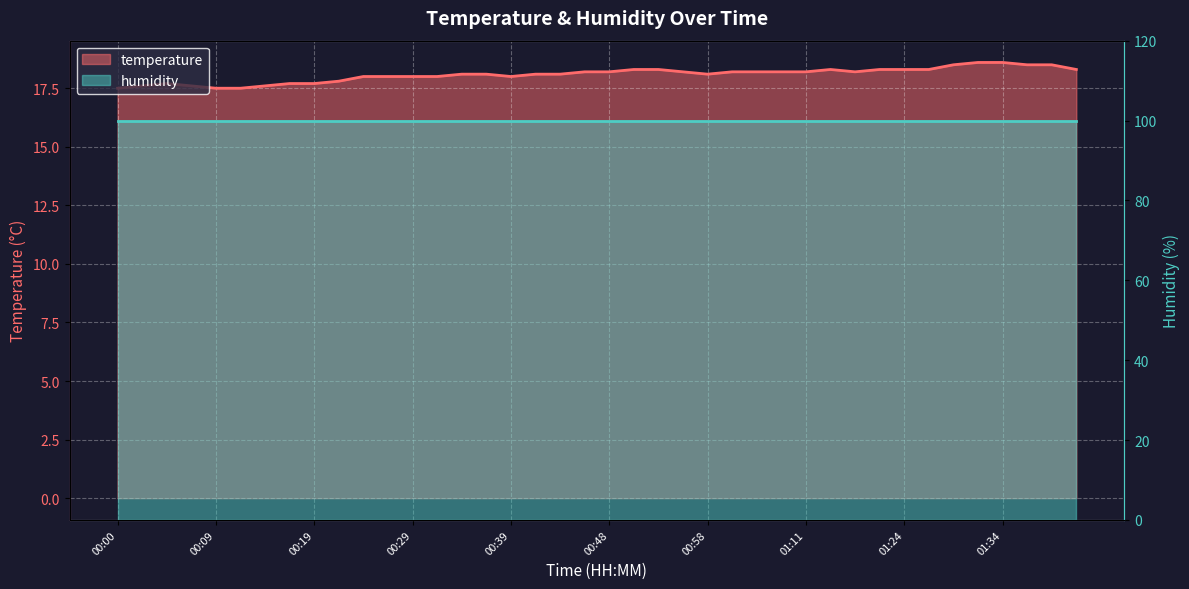

Rank the categories by value from highest to lowest.

01:32, 01:34, 01:29, 01:36, 01:39, 00:51, 00:53, 01:13, 01:18, 01:24, 01:26, 01:41, 00:46, 00:48, 00:56, 01:00, 01:03, 01:08, 01:11, 01:16, 00:34, 00:36, 00:41, 00:43, 00:58, 00:24, 00:26, 00:29, 00:31, 00:39, 00:22, 00:05, 00:17, 00:19, 00:02, 00:07, 00:14, 00:00, 00:09, 00:12